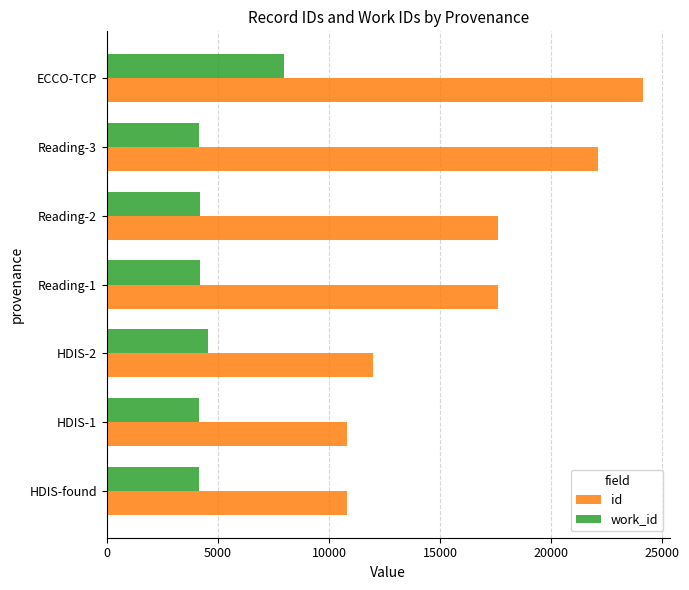

What is the lowest value of the work_id series?

4167